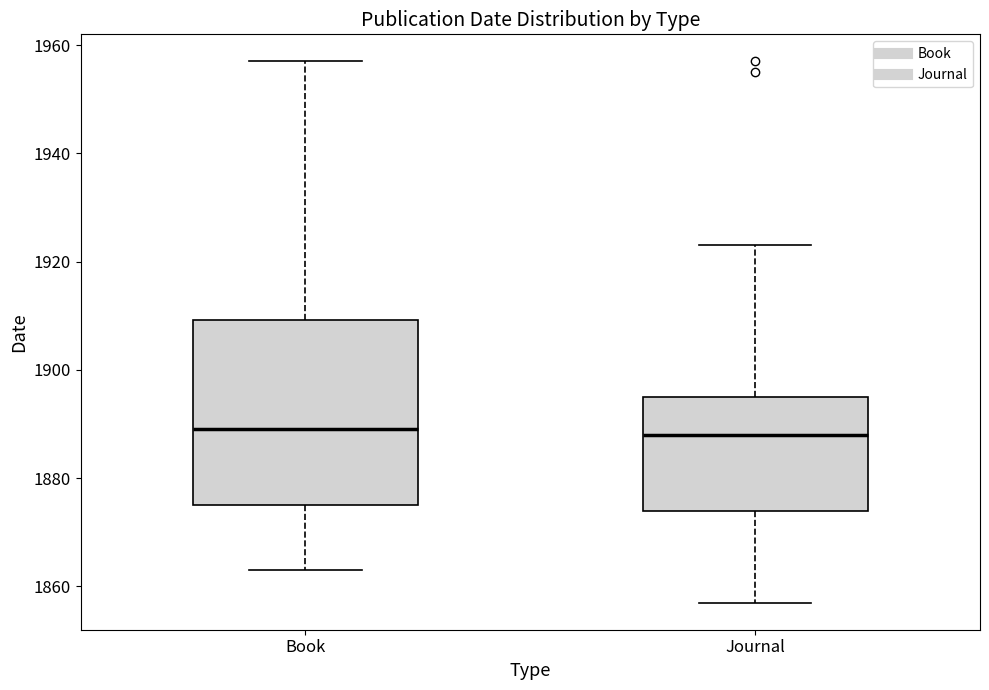

Reading left to right, read every box against the y-axis: the position of its median line, the range the box covers, and the ends of its whiskers. The values are not printed on the chart, so give them approximately, as read against the axis.

Book: median 1890, box 1876 to 1910, whiskers 1864 to 1958
Journal: median 1888, box 1874 to 1896, whiskers 1858 to 1924